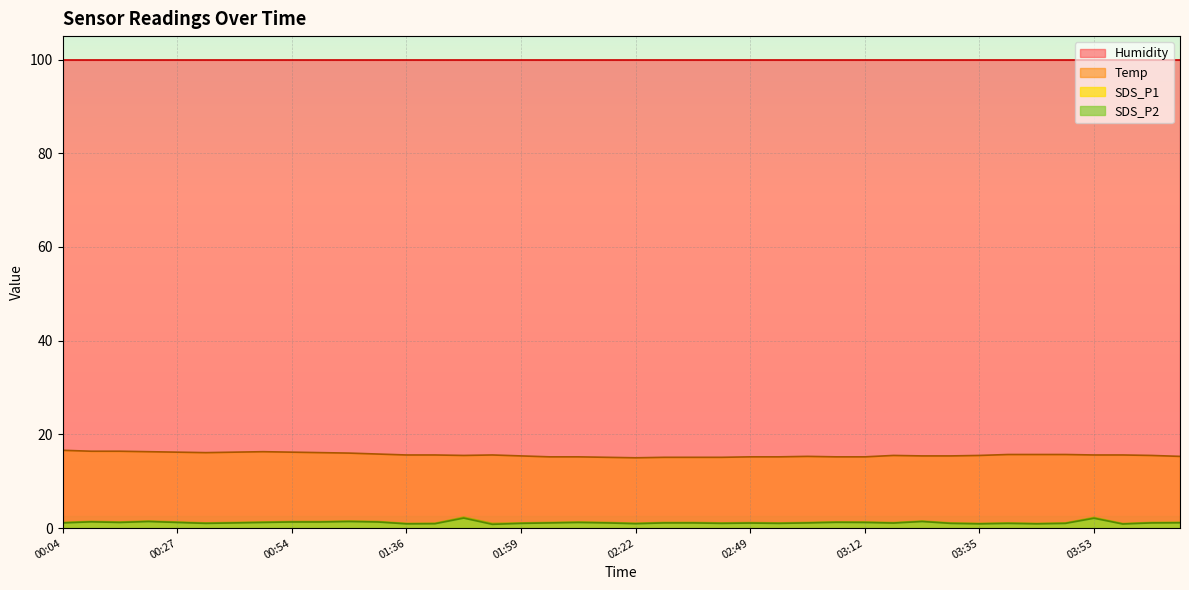

What is the maximum value shown in the chart?

99.9